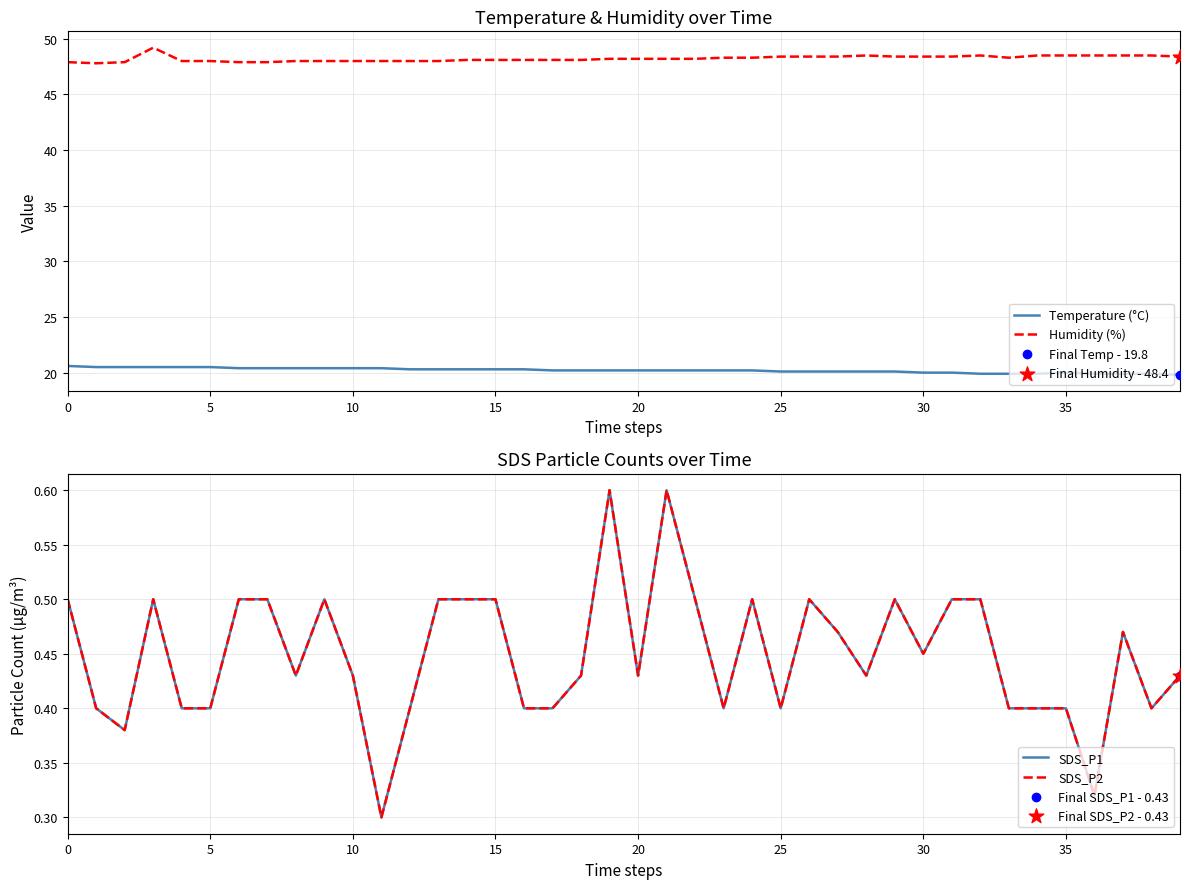

Which series has the widest spread of Y values?

Humidity (%)